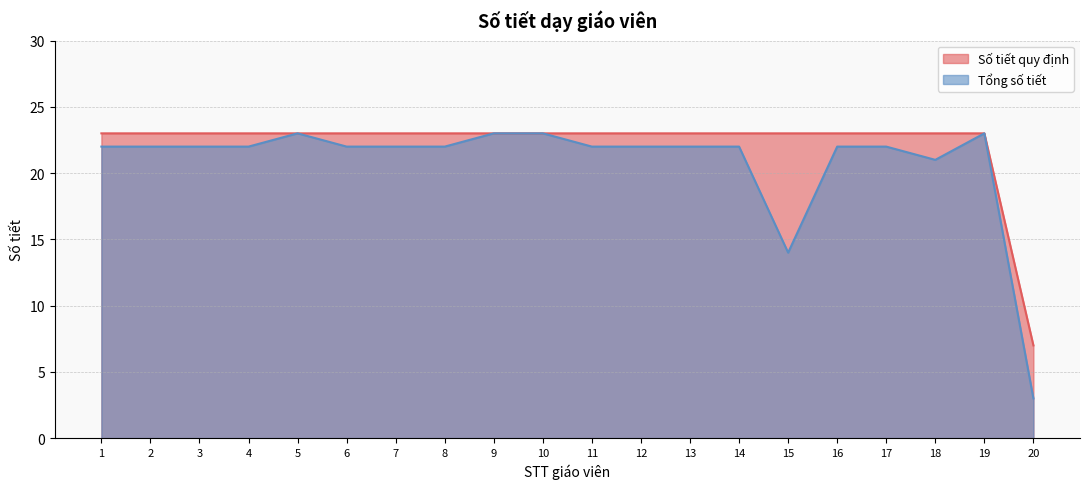

True or false: Số tiết quy định and Tổng số tiết intersect in this chart.

False